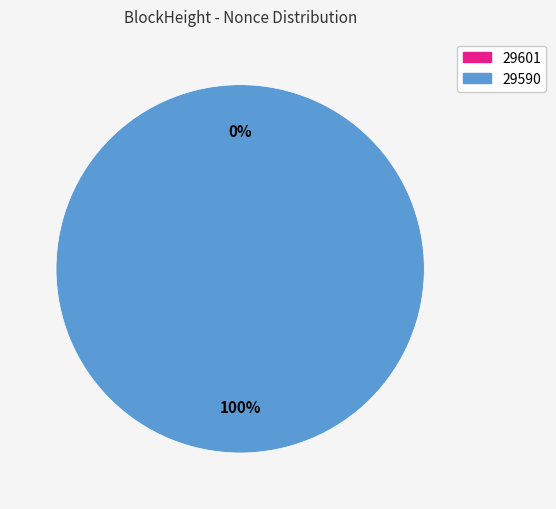

Which category has the biggest portion of the pie?

29590